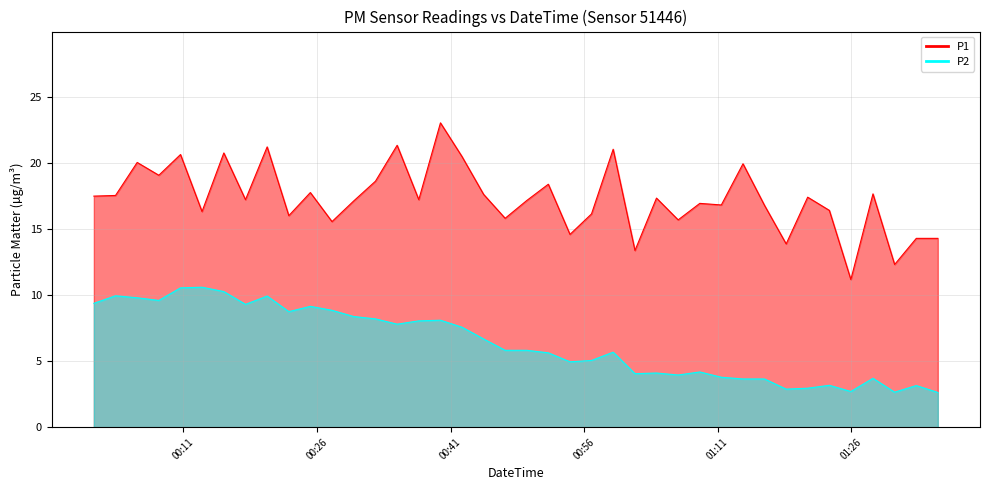

True or false: P2 has more than 1 points higher than both neighbors.

True